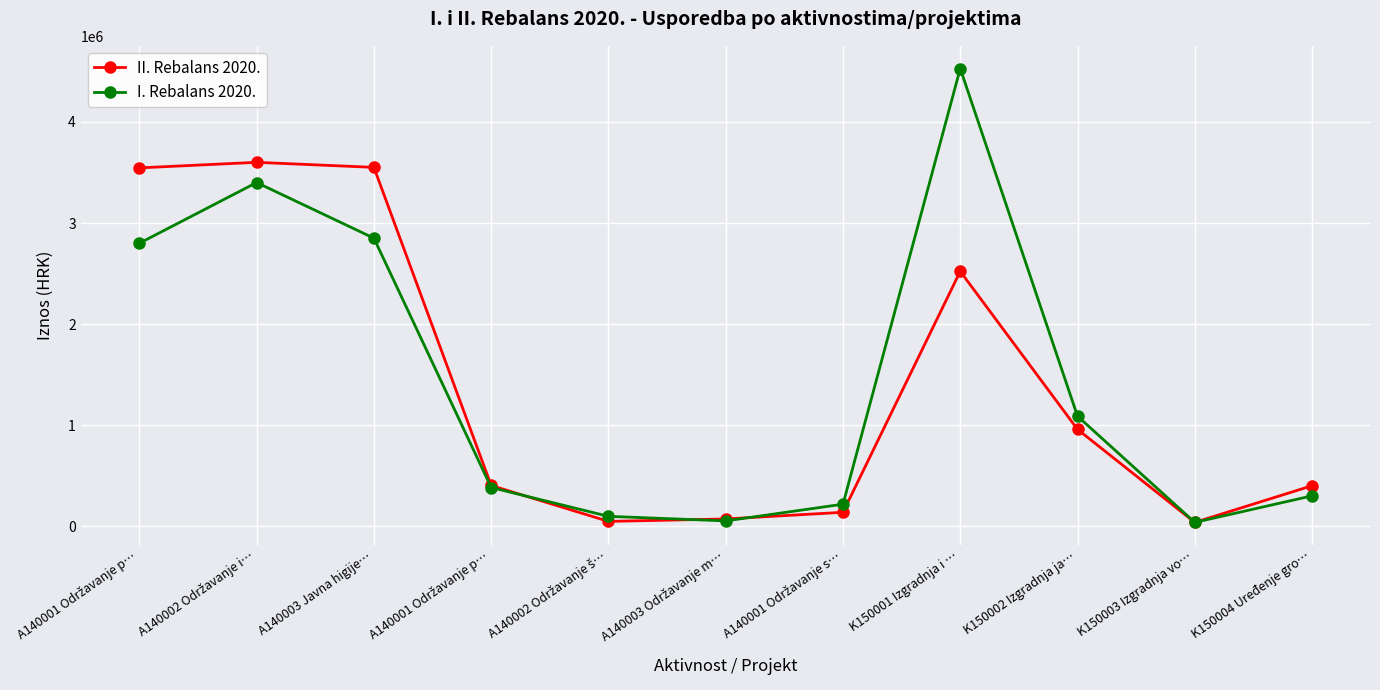

What is the minimum value for II. Rebalans 2020.?

40000